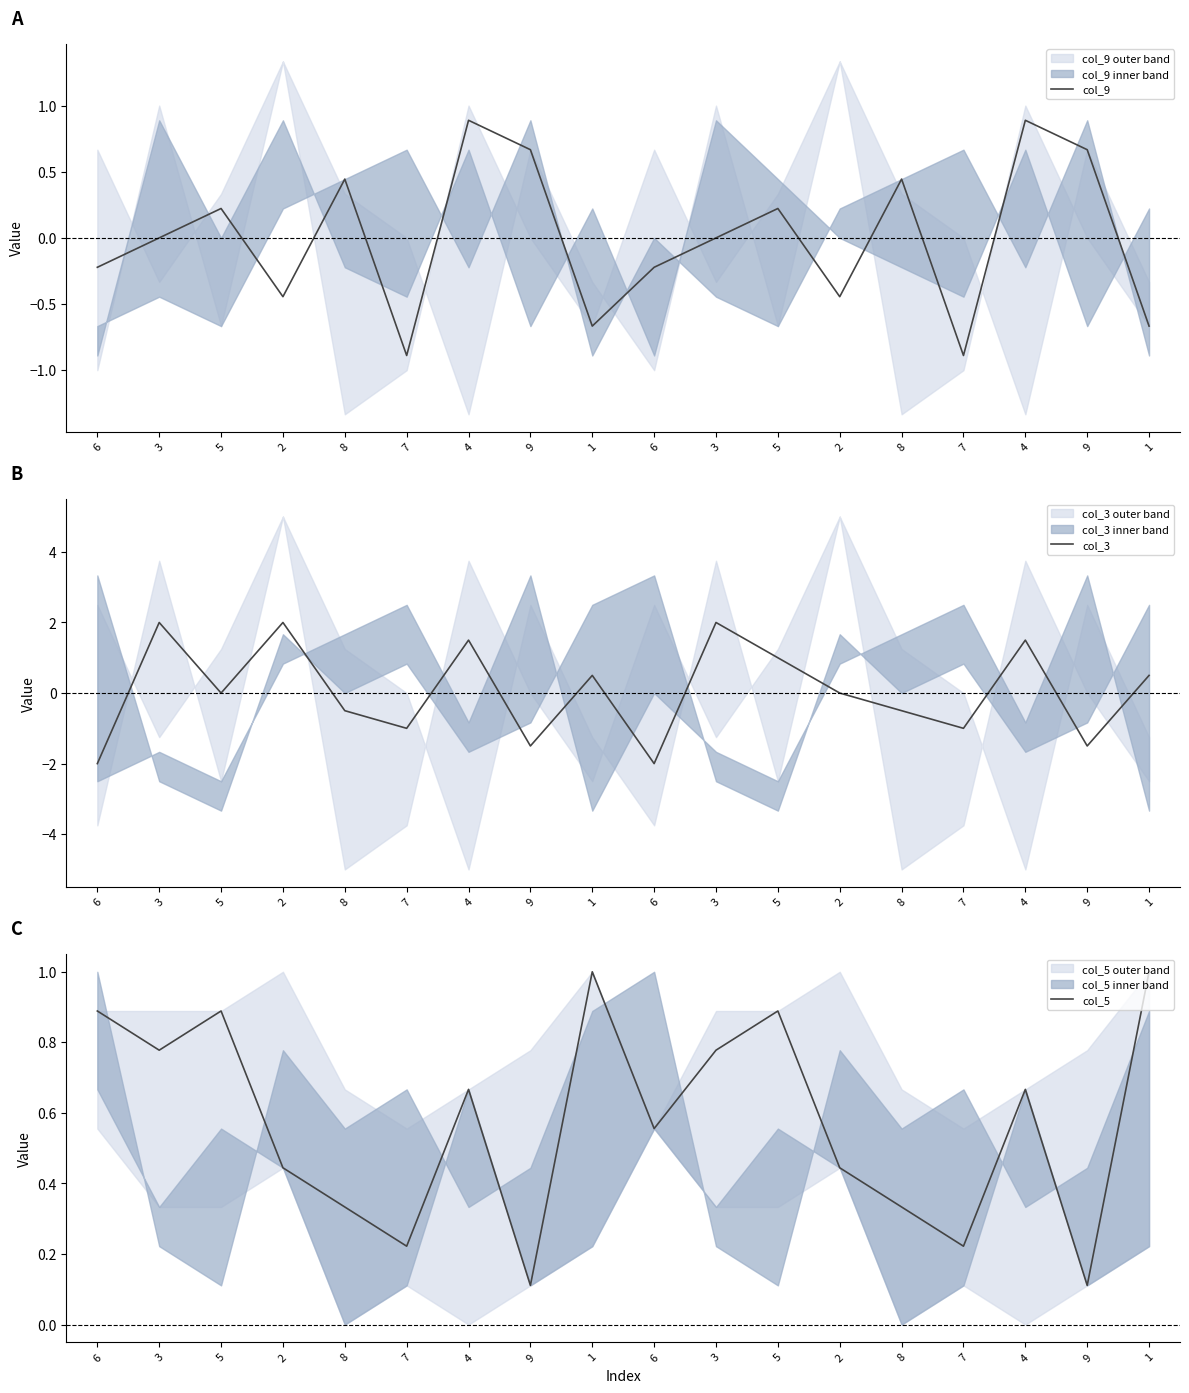

What is the lowest value of the col_3 series?

-2.0